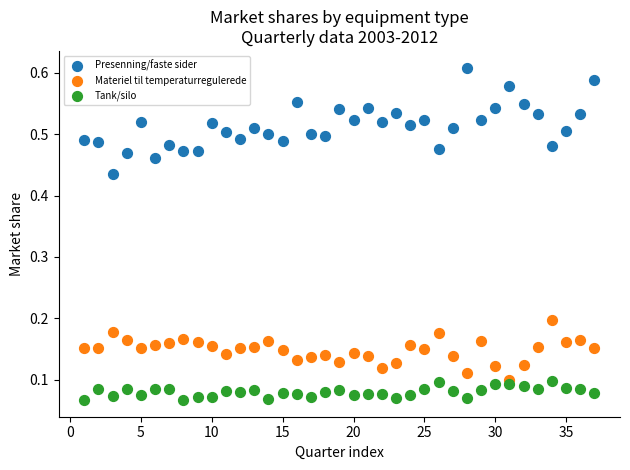

Which series reaches the maximum Y coordinate?

Presenning/faste sider